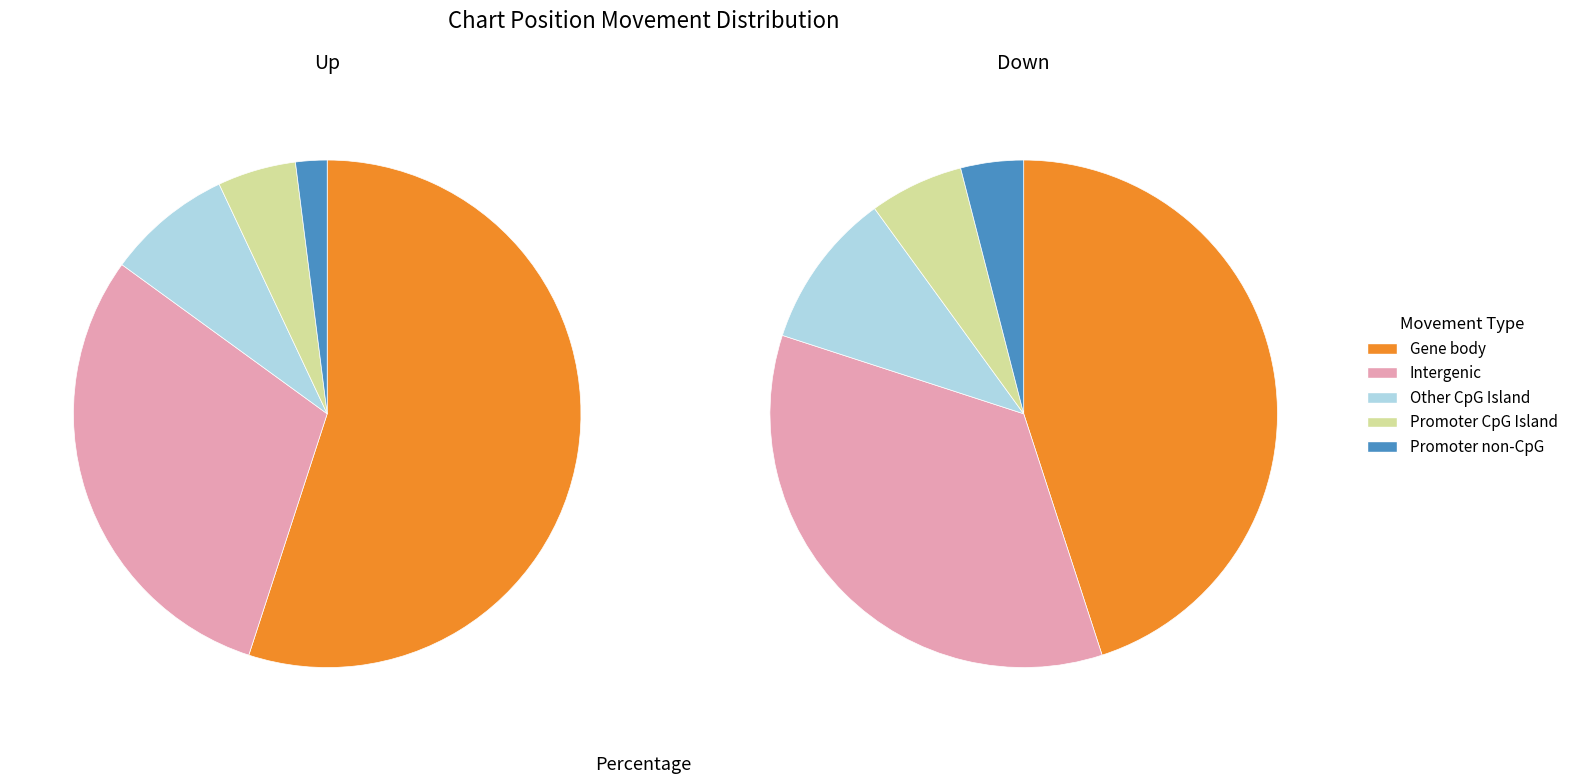

What is the change in value from up to down?

-10